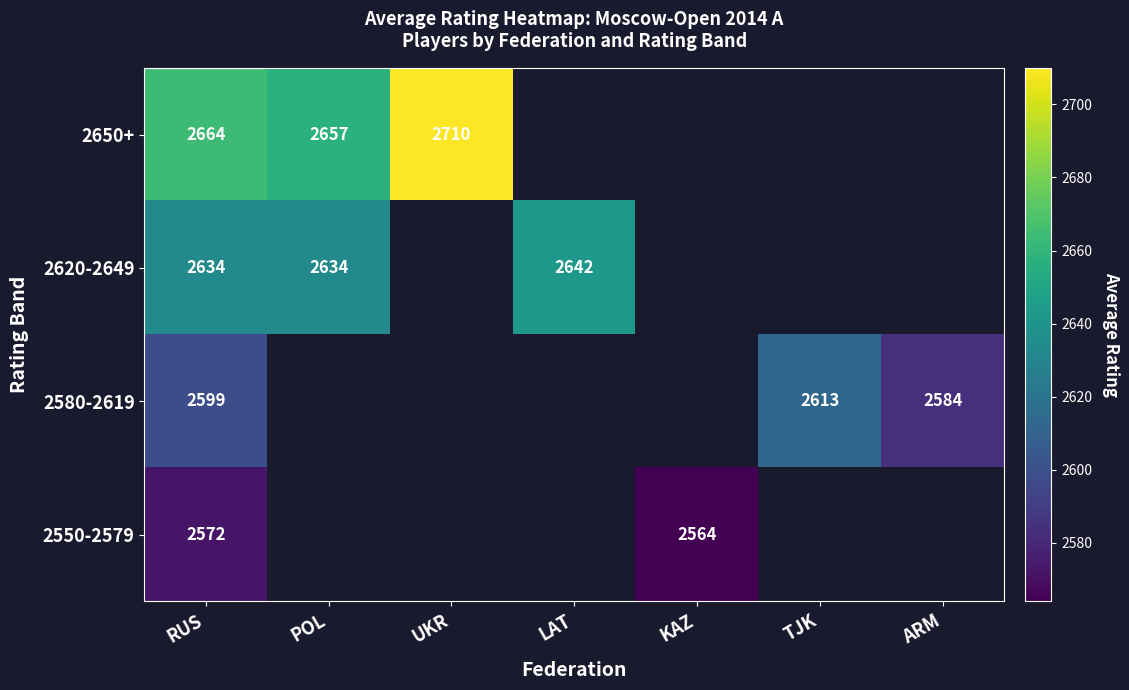

Is the value of 2650+ at UKR greater than the value of 2620-2649 at POL?

Yes